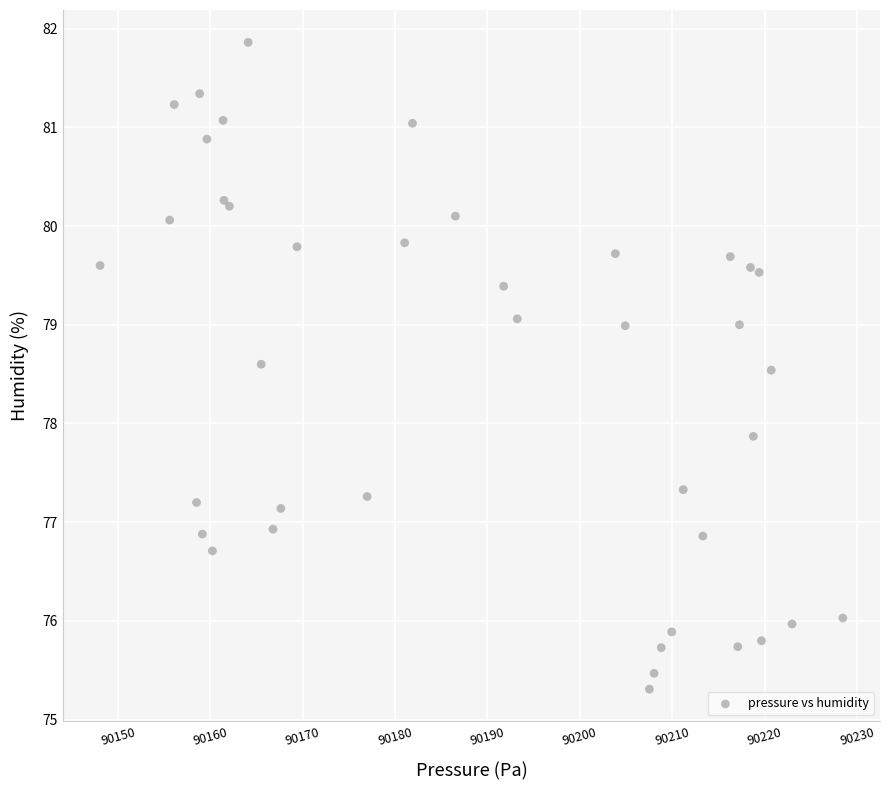

What Y value in the scatter plot is closest to 78?

77.9